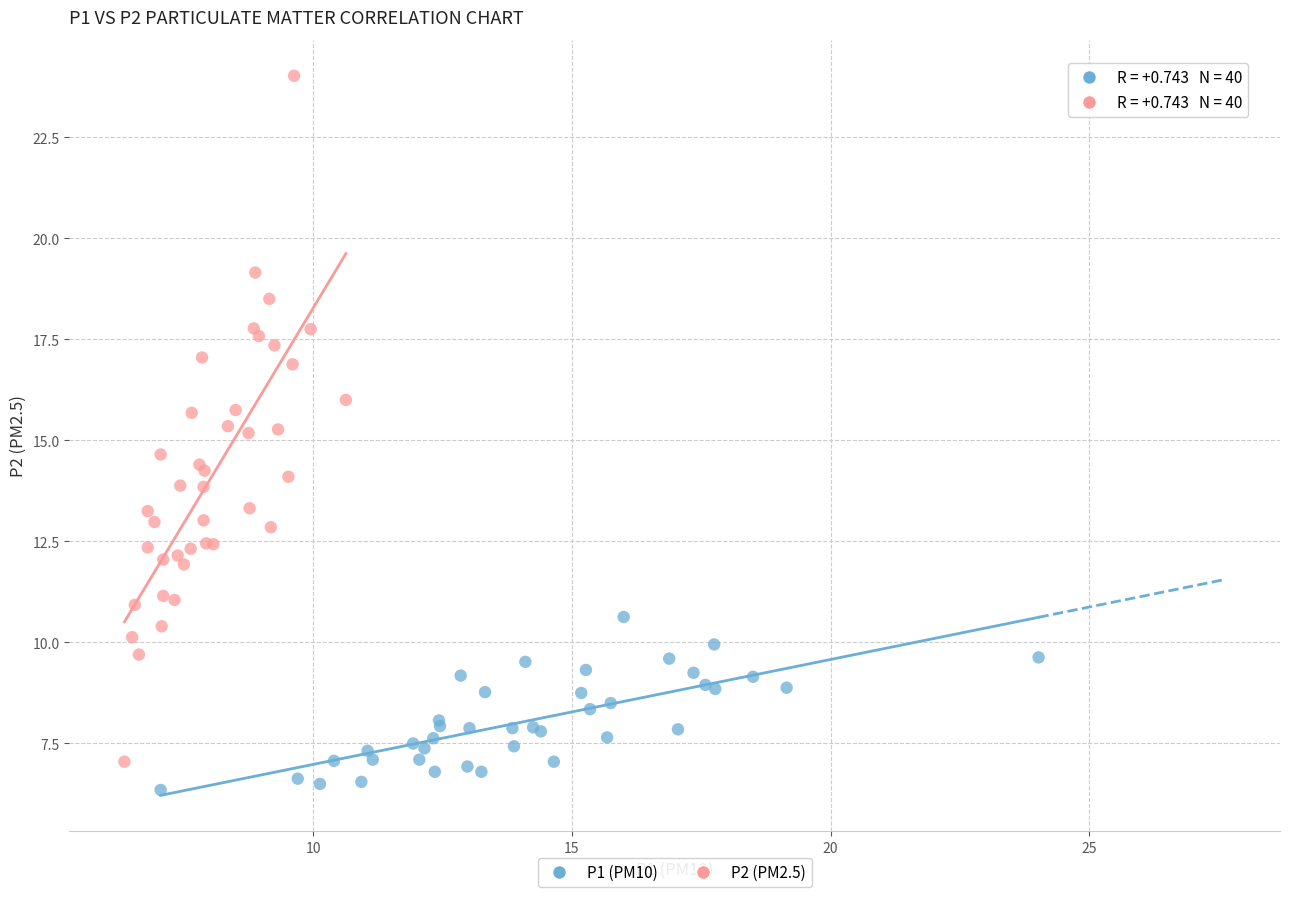

Which series reaches the maximum Y coordinate?

P2 (PM2.5)